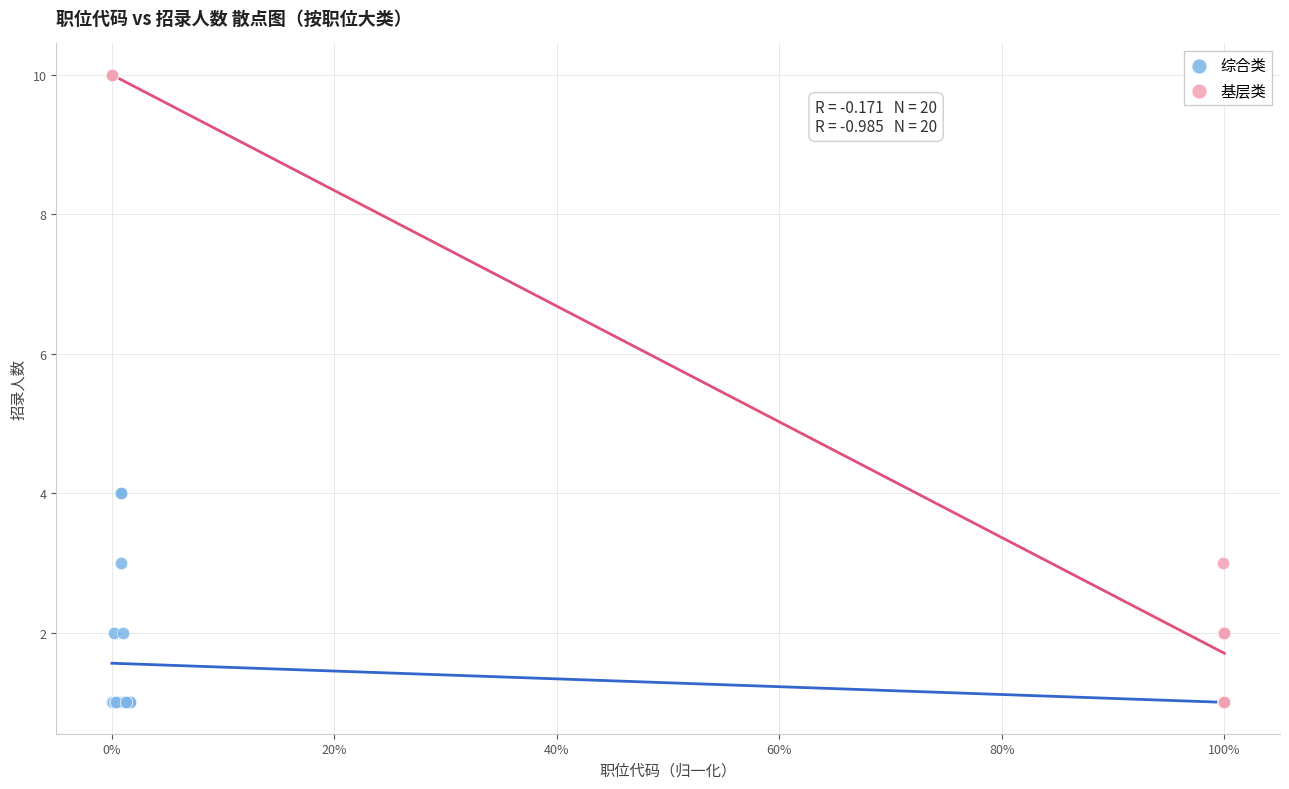

What are all the series names shown in the legend?

综合类, 基层类